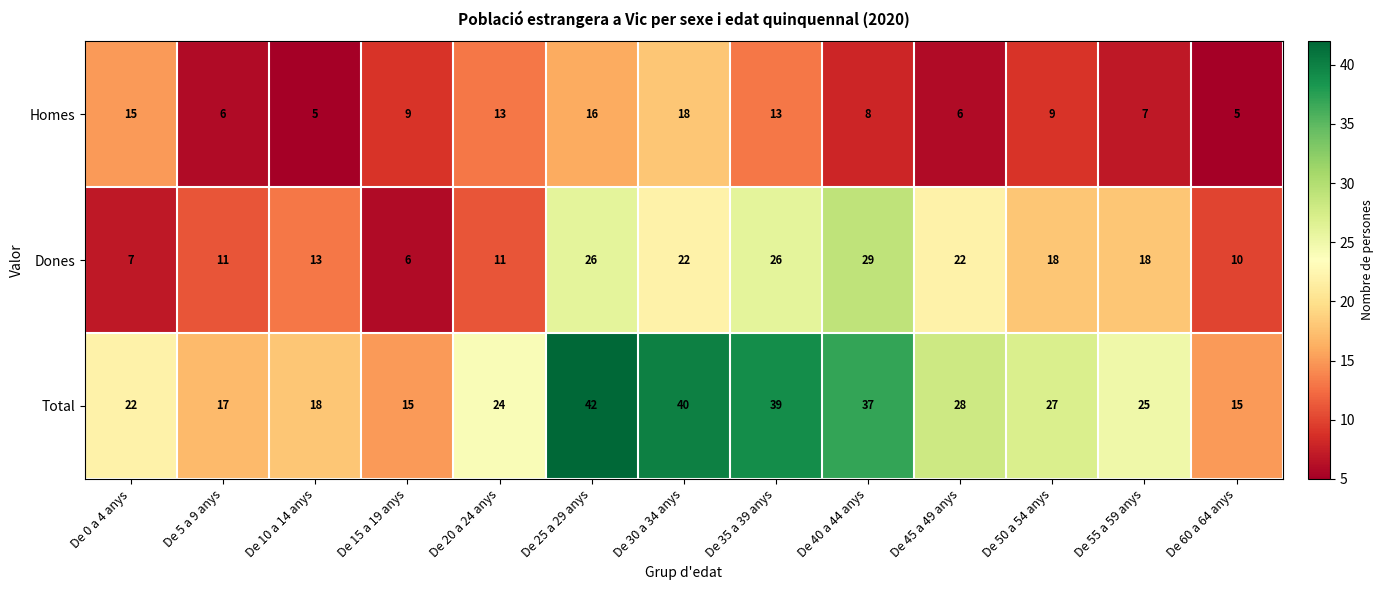

What is the difference between the second highest and second lowest values in the Dones series?

19